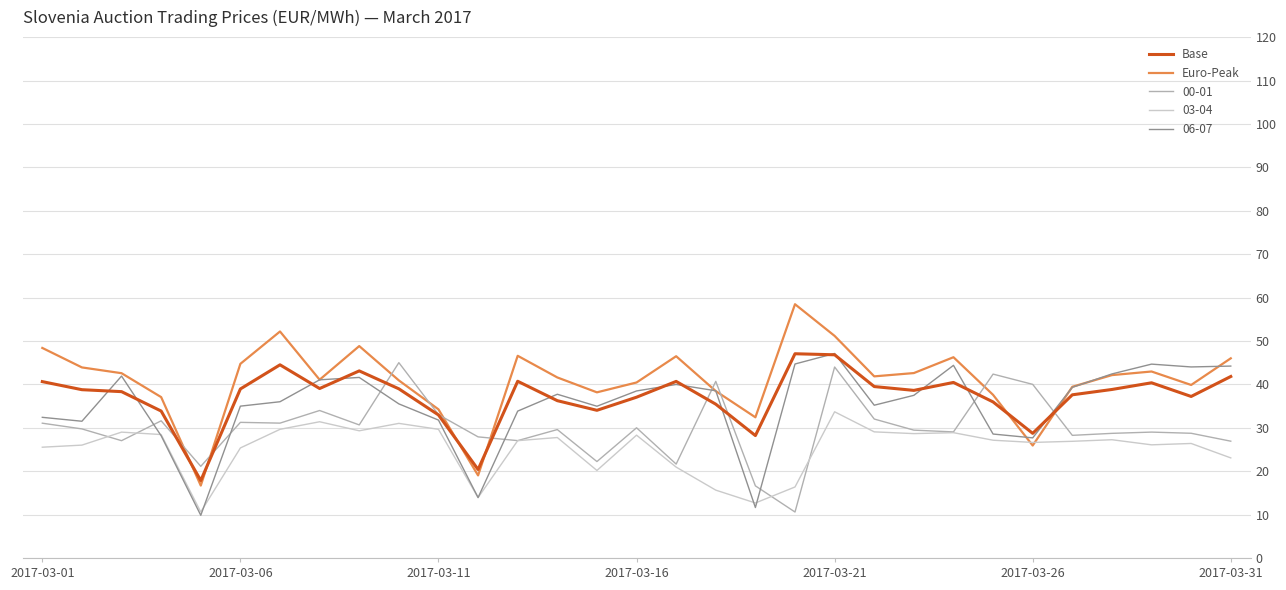

What is the minimum value for 03-04?

10.6